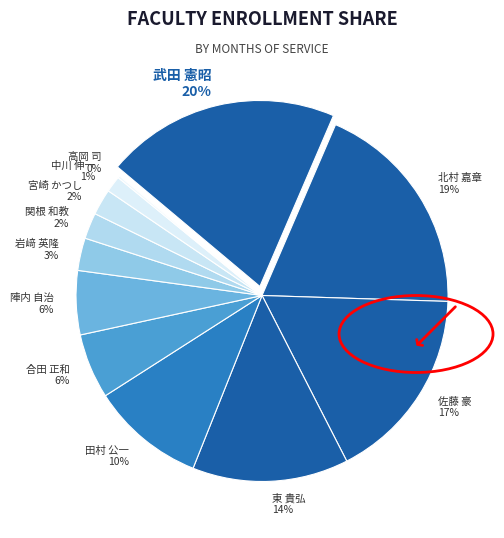

Which has a higher value, 田村 公一 or 陣内 自治?

田村 公一